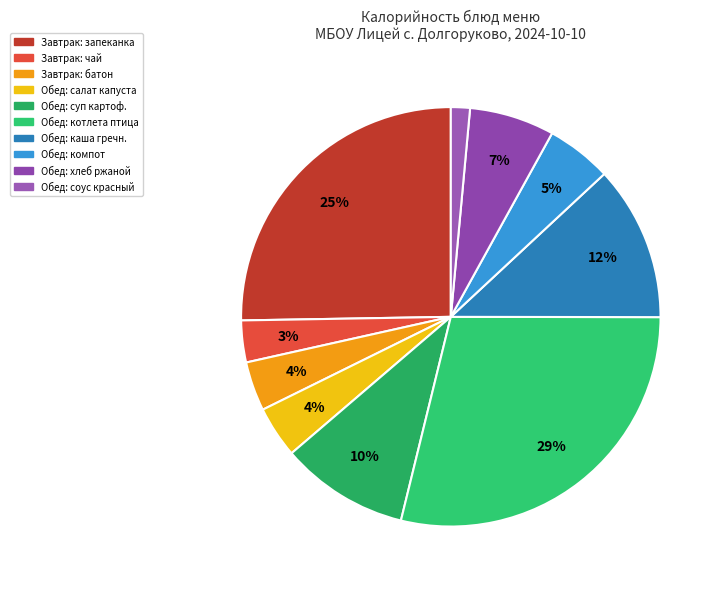

Which slice is the smallest?

Обед: соус красный